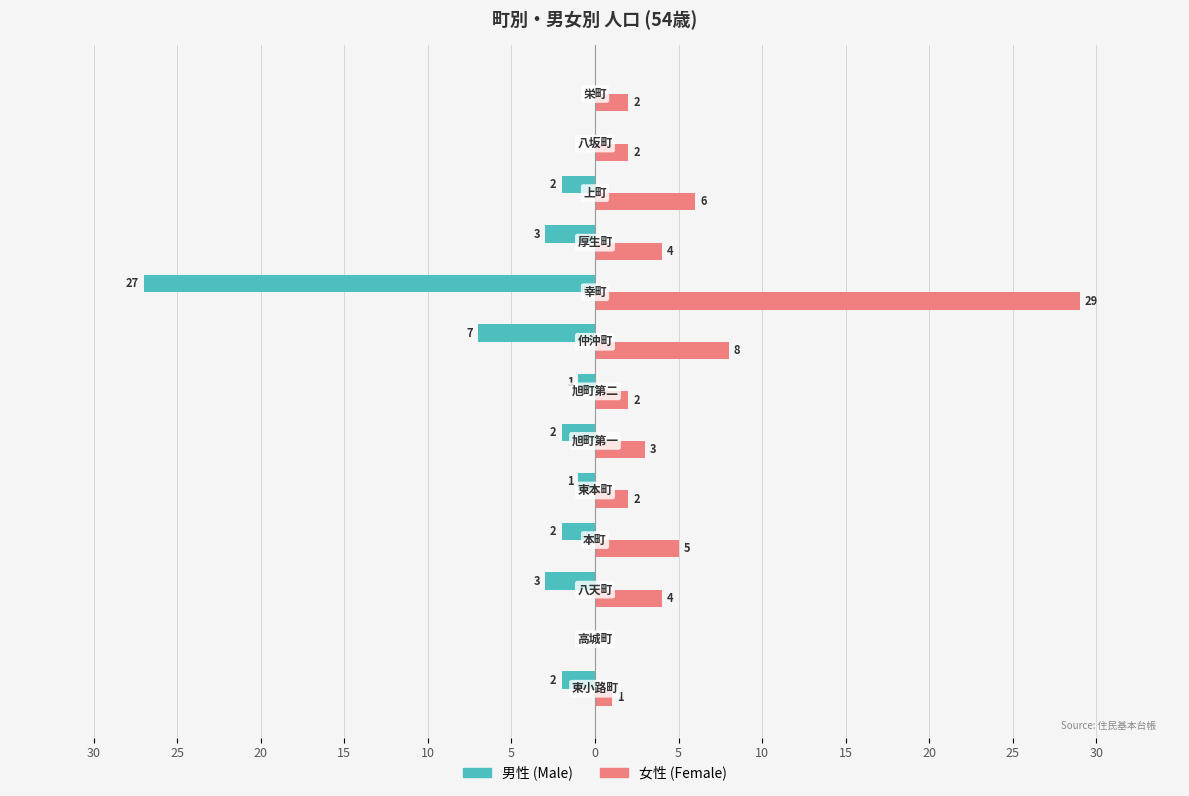

What are all the series names shown in the legend?

男性 (Male), 女性 (Female)